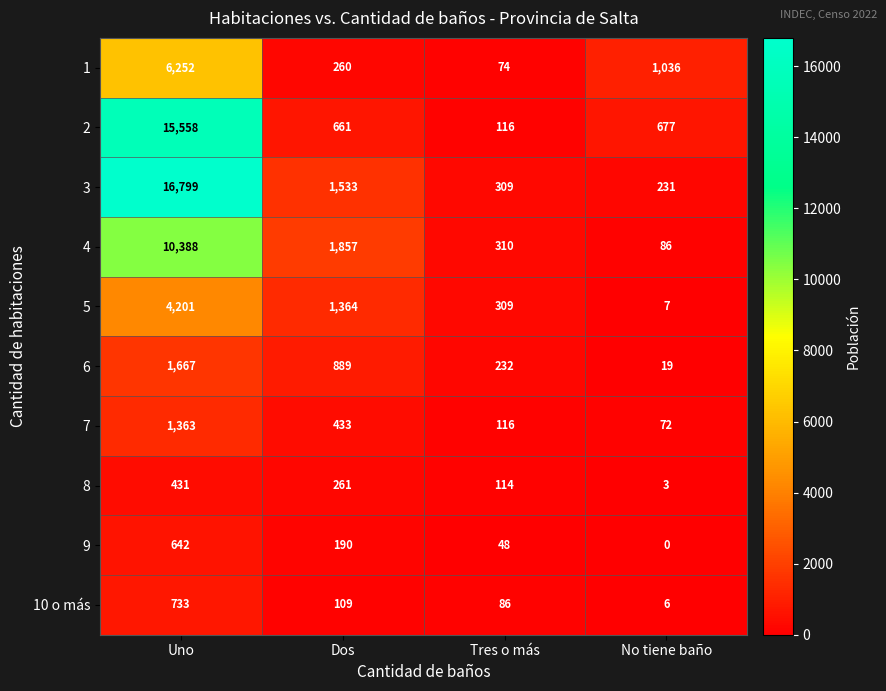

At how many categories does at least one series exceed 13838?

1